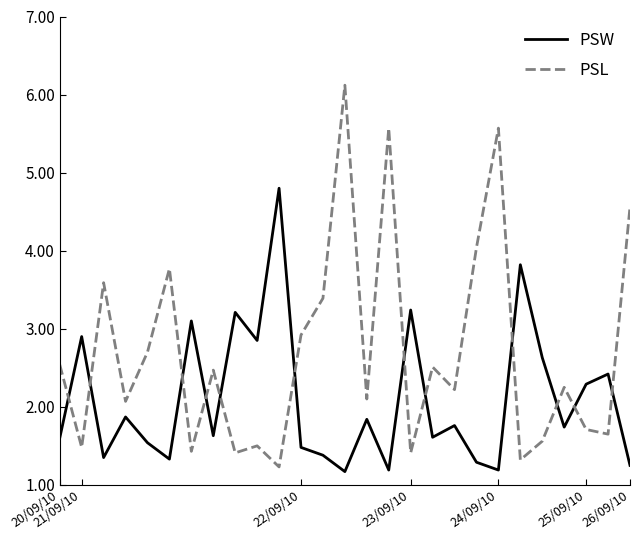

List the series in order of their overall mean, highest first.

PSL, PSW